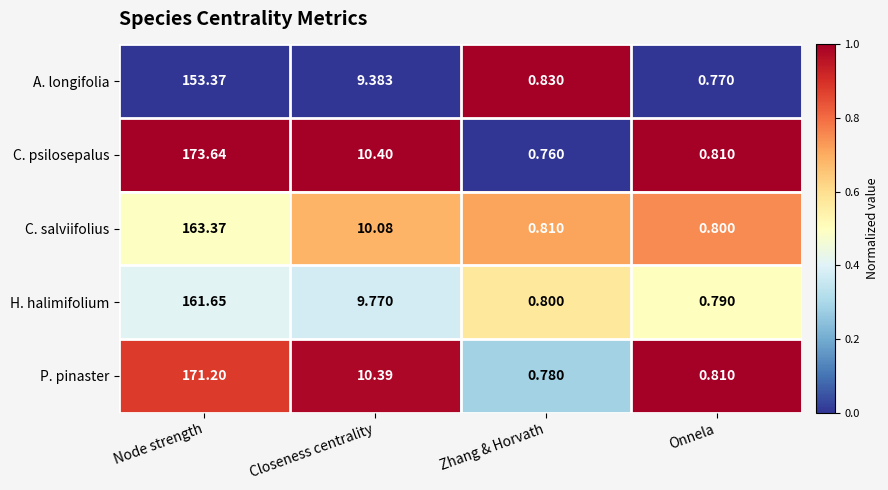

At which label does P. pinaster reach its peak?

Node strength